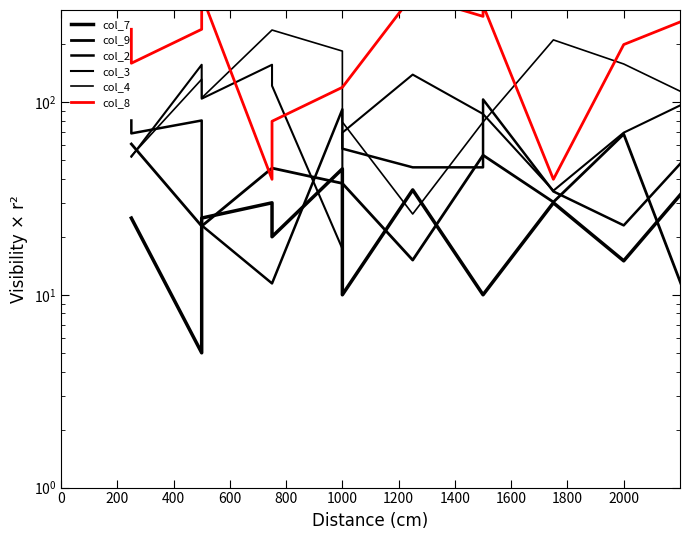

What is the minimum value shown in the chart?

5.0